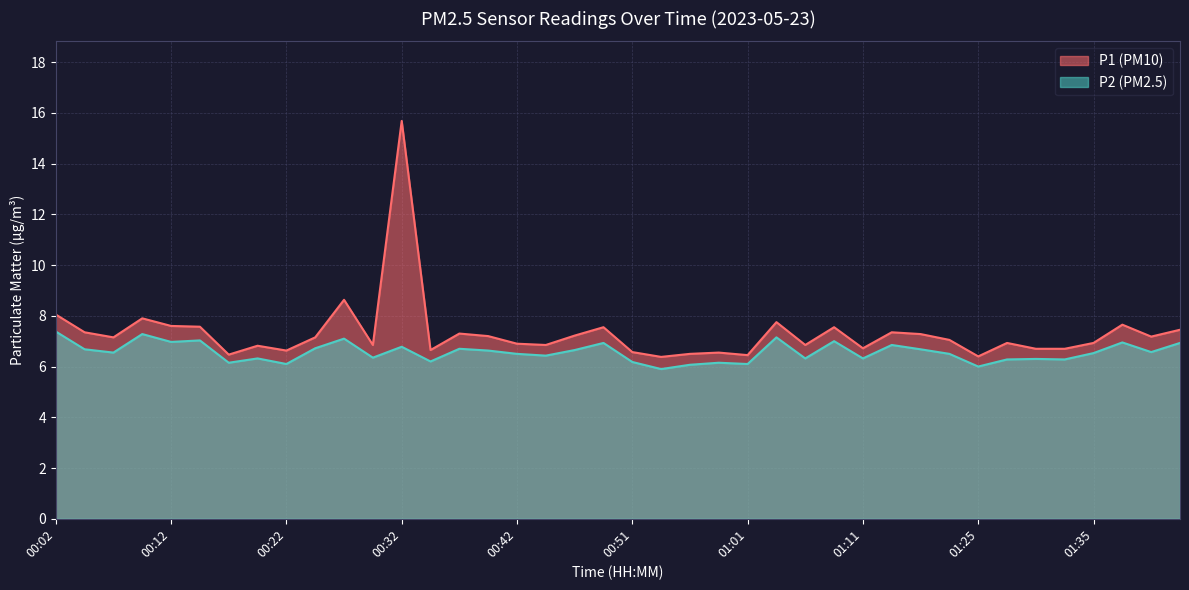

True or false: P1 and P2 cross at least once.

False